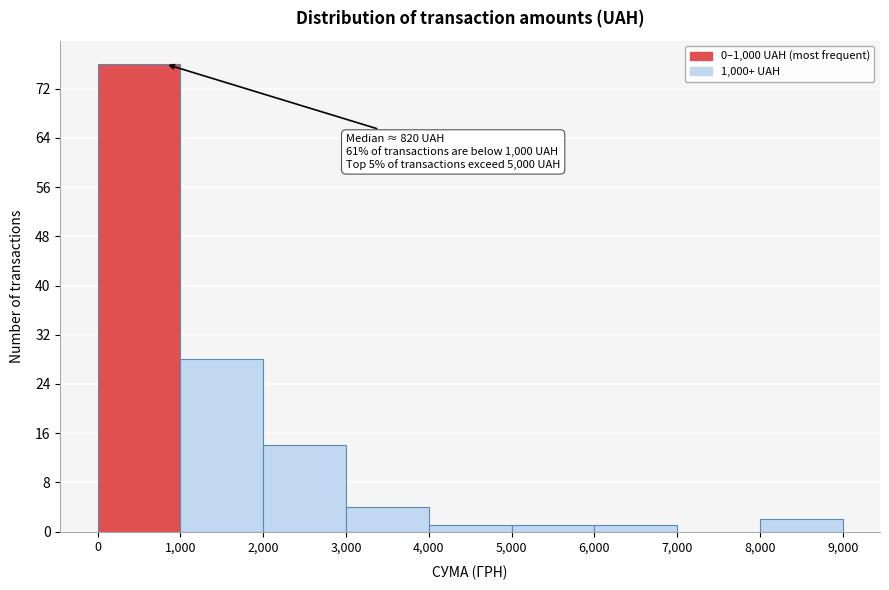

Which range on the x-axis has the tallest bar?

0 to 1,000